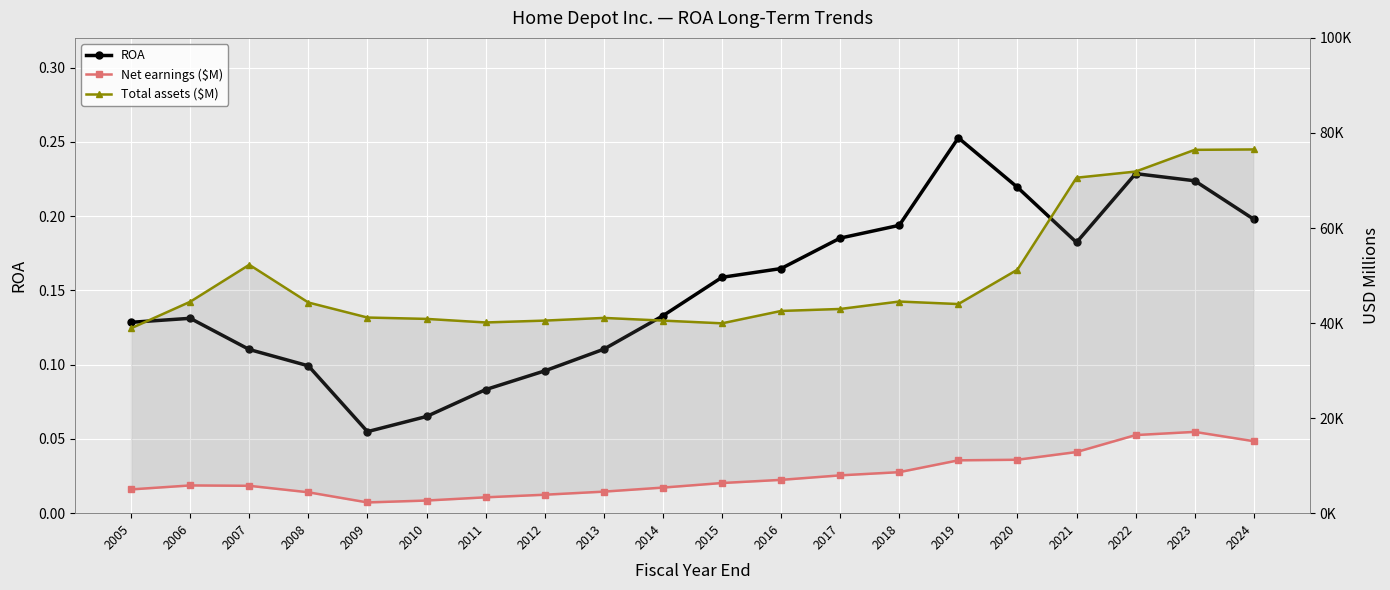

What is the value of the ROA point at the 13th from the left?

0.2